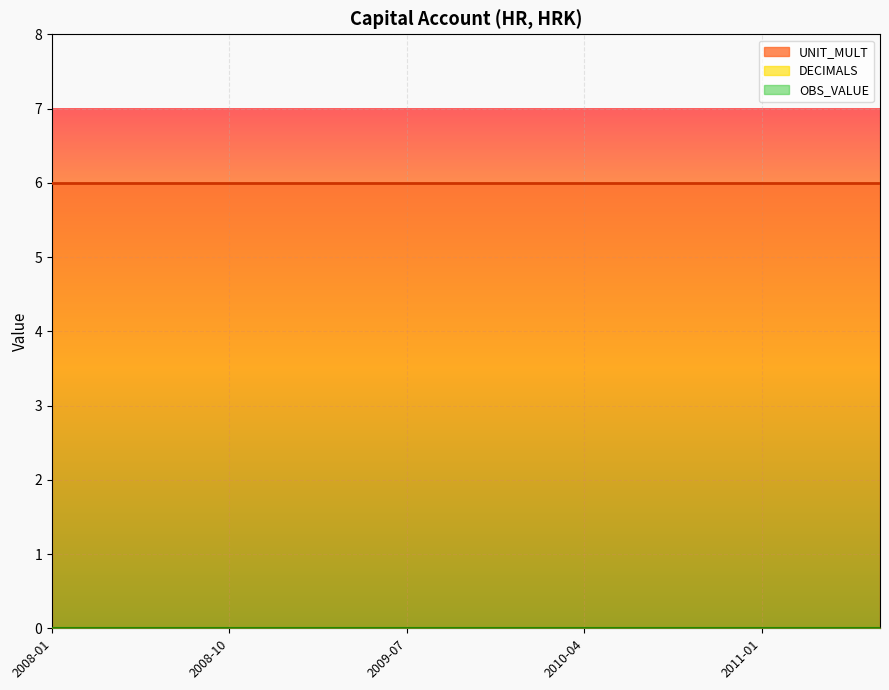

List the series in order of their peak value, lowest first.

DECIMALS, OBS_VALUE, UNIT_MULT